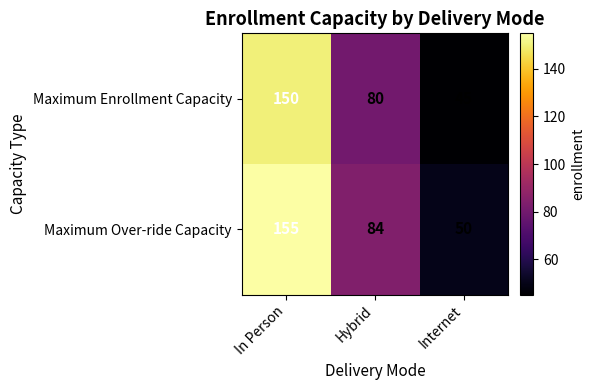

Reading left to right, transcribe all the data shown in this chart.

Maximum Enrollment Capacity: In Person=150	Hybrid=80	Internet=45
Maximum Over-ride Capacity: In Person=155	Hybrid=84	Internet=50